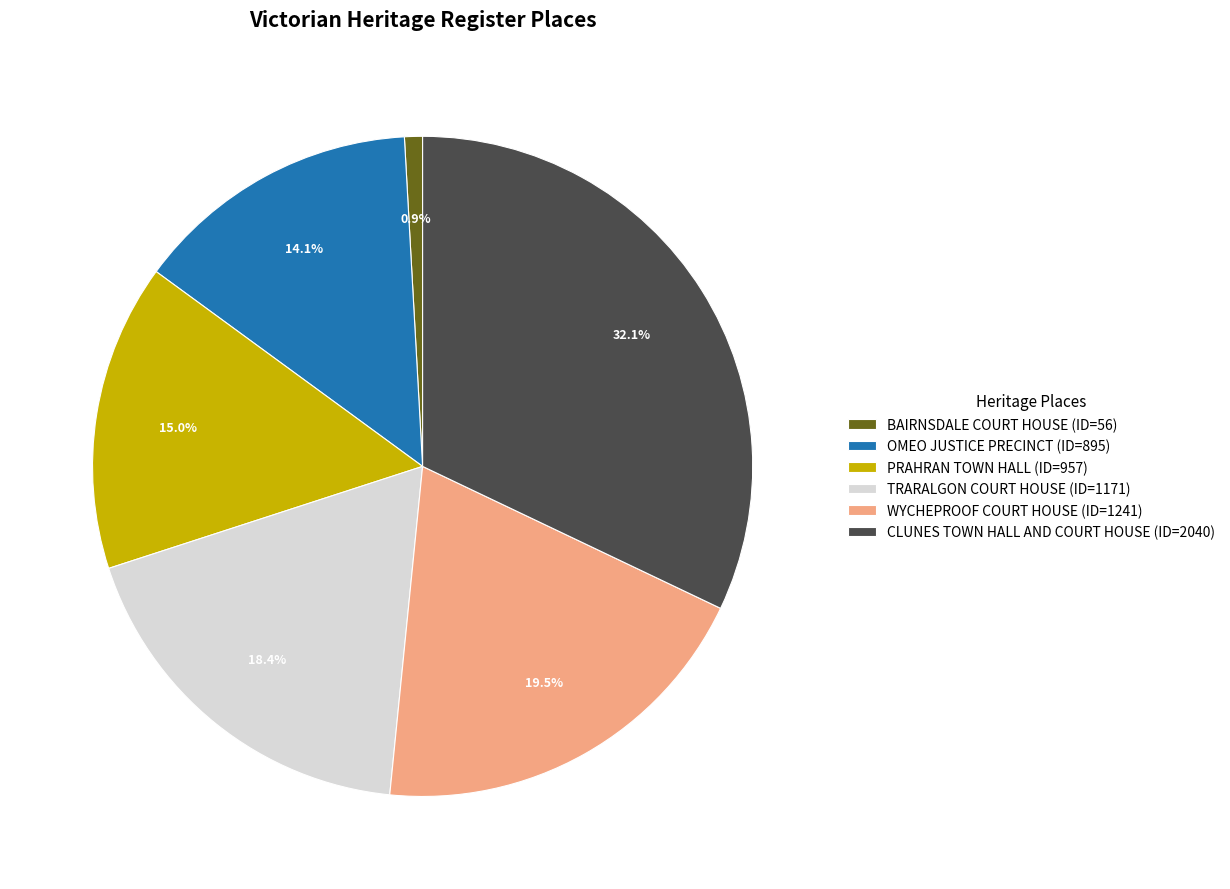

Is it true that TRARALGON COURT HOUSE is 12% of the pie?

False